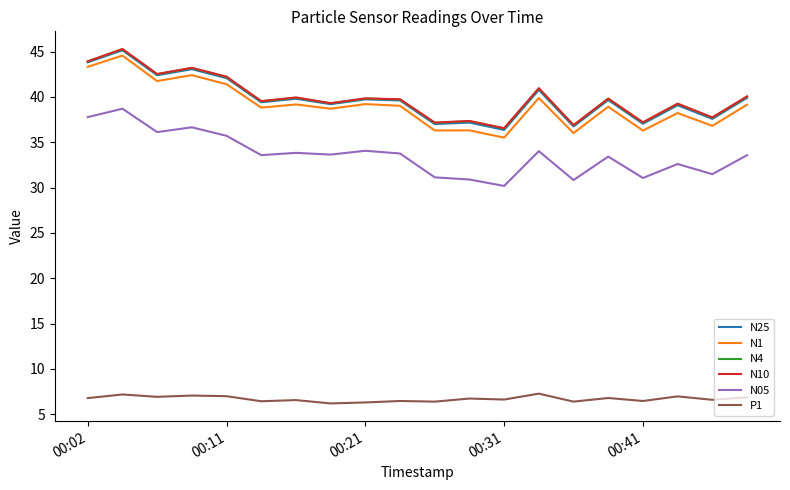

Which series has the largest range (max minus min)?

N1